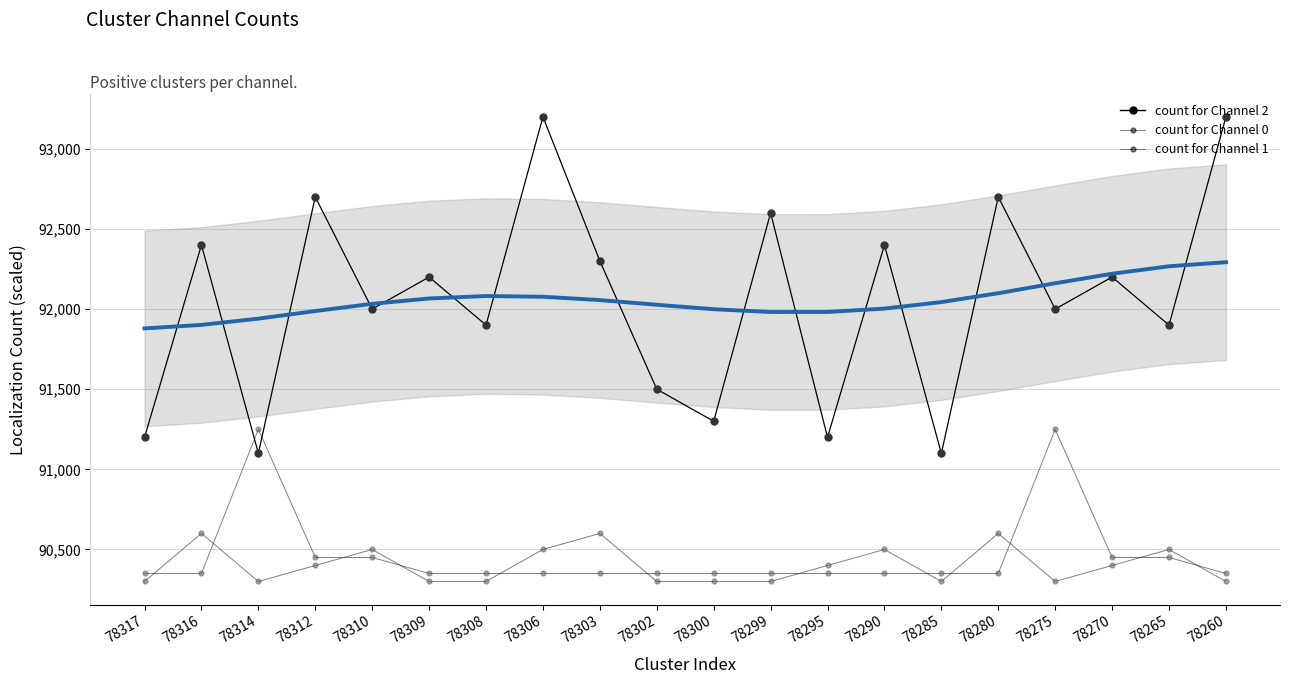

Is it true that count for Channel 2 equals 92600 at 78299?

True